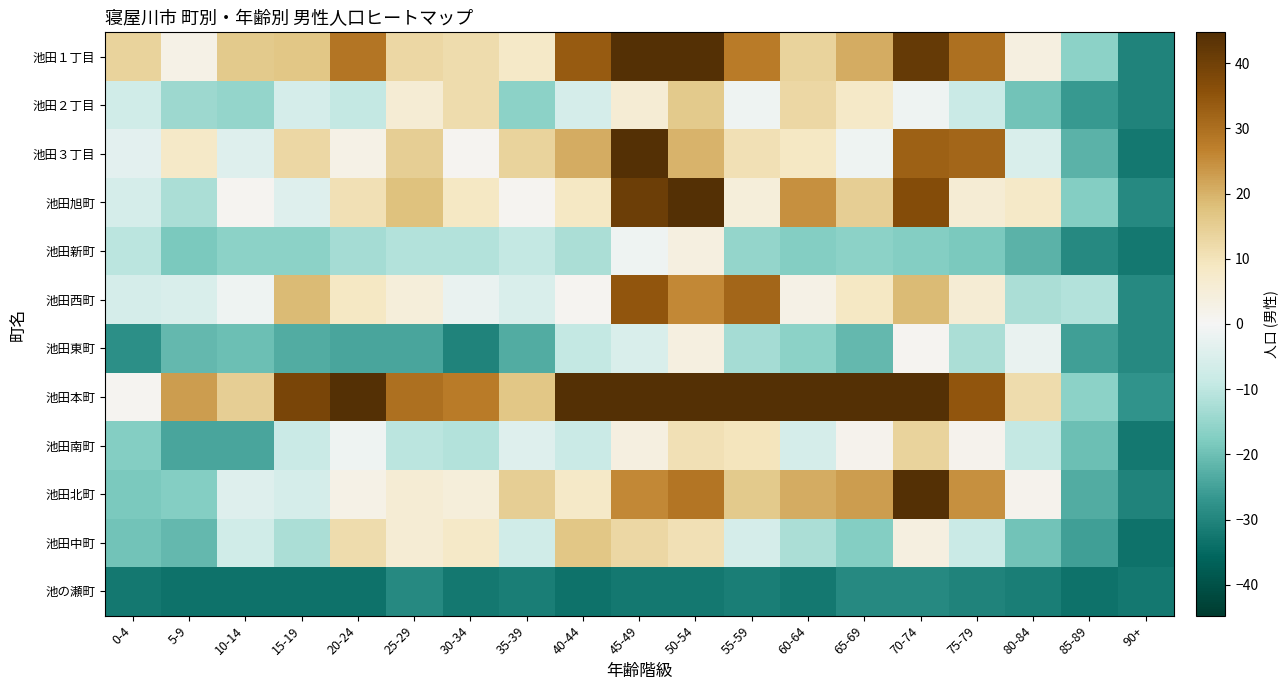

Reading left to right, extract all data points from this chart.

池田１丁目: 0-4=13.7	5-9=2.7	10-14=15.7	15-19=16.7	20-24=28.7	25-29=12.7	30-34=11.7	35-39=7.7	40-44=33.7	45-49=65.7	50-54=49.7	55-59=27.7	60-64=13.7	65-69=20.7	70-74=41.7	75-79=29.7	80-84=3.7	85-89=-16.3	90+=-30.3
池田２丁目: 0-4=-7.3	5-9=-14.3	10-14=-15.3	15-19=-6.3	20-24=-9.3	25-29=5.7	30-34=11.7	35-39=-16.3	40-44=-6.3	45-49=5.7	50-54=15.7	55-59=-1.3	60-64=12.7	65-69=7.7	70-74=-1.3	75-79=-8.3	80-84=-19.3	85-89=-26.3	90+=-30.3
池田３丁目: 0-4=-3.3	5-9=7.7	10-14=-4.3	15-19=12.7	20-24=2.7	25-29=14.7	30-34=0.7	35-39=13.7	40-44=20.7	45-49=44.7	50-54=19.7	55-59=10.7	60-64=8.7	65-69=-1.3	70-74=32.7	75-79=31.7	80-84=-5.3	85-89=-22.3	90+=-32.3
池田旭町: 0-4=-6.3	5-9=-12.3	10-14=0.7	15-19=-4.3	20-24=10.7	25-29=17.7	30-34=8.7	35-39=0.7	40-44=8.7	45-49=40.7	50-54=44.7	55-59=4.7	60-64=24.7	65-69=14.7	70-74=36.7	75-79=5.7	80-84=7.7	85-89=-17.3	90+=-29.3
池田新町: 0-4=-10.3	5-9=-18.3	10-14=-16.3	15-19=-16.3	20-24=-13.3	25-29=-11.3	30-34=-11.3	35-39=-9.3	40-44=-12.3	45-49=-1.3	50-54=3.7	55-59=-15.3	60-64=-17.3	65-69=-16.3	70-74=-17.3	75-79=-18.3	80-84=-22.3	85-89=-29.3	90+=-32.3
池田西町: 0-4=-6.3	5-9=-5.3	10-14=-1.3	15-19=18.7	20-24=8.7	25-29=4.7	30-34=-2.3	35-39=-5.3	40-44=0.7	45-49=34.7	50-54=25.7	55-59=31.7	60-64=2.7	65-69=8.7	70-74=18.7	75-79=5.7	80-84=-12.3	85-89=-11.3	90+=-29.3
池田東町: 0-4=-28.3	5-9=-21.3	10-14=-20.3	15-19=-23.3	20-24=-24.3	25-29=-24.3	30-34=-30.3	35-39=-23.3	40-44=-9.3	45-49=-5.3	50-54=3.7	55-59=-13.3	60-64=-16.3	65-69=-21.3	70-74=0.7	75-79=-12.3	80-84=-2.3	85-89=-25.3	90+=-29.3
池田本町: 0-4=0.7	5-9=22.7	10-14=14.7	15-19=38.7	20-24=59.7	25-29=29.7	30-34=27.7	35-39=16.7	40-44=54.7	45-49=93.7	50-54=90.7	55-59=72.7	60-64=49.7	65-69=46.7	70-74=53.7	75-79=34.7	80-84=11.7	85-89=-16.3	90+=-27.3
池田南町: 0-4=-17.3	5-9=-24.3	10-14=-24.3	15-19=-8.3	20-24=-1.3	25-29=-10.3	30-34=-11.3	35-39=-4.3	40-44=-8.3	45-49=3.7	50-54=10.7	55-59=9.7	60-64=-6.3	65-69=1.7	70-74=13.7	75-79=1.7	80-84=-9.3	85-89=-20.3	90+=-32.3
池田北町: 0-4=-18.3	5-9=-17.3	10-14=-4.3	15-19=-6.3	20-24=2.7	25-29=5.7	30-34=4.7	35-39=14.7	40-44=7.7	45-49=25.7	50-54=28.7	55-59=15.7	60-64=20.7	65-69=22.7	70-74=71.7	75-79=24.7	80-84=1.7	85-89=-23.3	90+=-30.3
池田中町: 0-4=-19.3	5-9=-21.3	10-14=-7.3	15-19=-12.3	20-24=11.7	25-29=5.7	30-34=7.7	35-39=-7.3	40-44=16.7	45-49=12.7	50-54=10.7	55-59=-6.3	60-64=-12.3	65-69=-17.3	70-74=3.7	75-79=-8.3	80-84=-19.3	85-89=-25.3	90+=-33.3
池の瀬町: 0-4=-32.3	5-9=-33.3	10-14=-33.3	15-19=-33.3	20-24=-33.3	25-29=-29.3	30-34=-32.3	35-39=-31.3	40-44=-33.3	45-49=-32.3	50-54=-32.3	55-59=-31.3	60-64=-32.3	65-69=-29.3	70-74=-29.3	75-79=-30.3	80-84=-31.3	85-89=-33.3	90+=-32.3